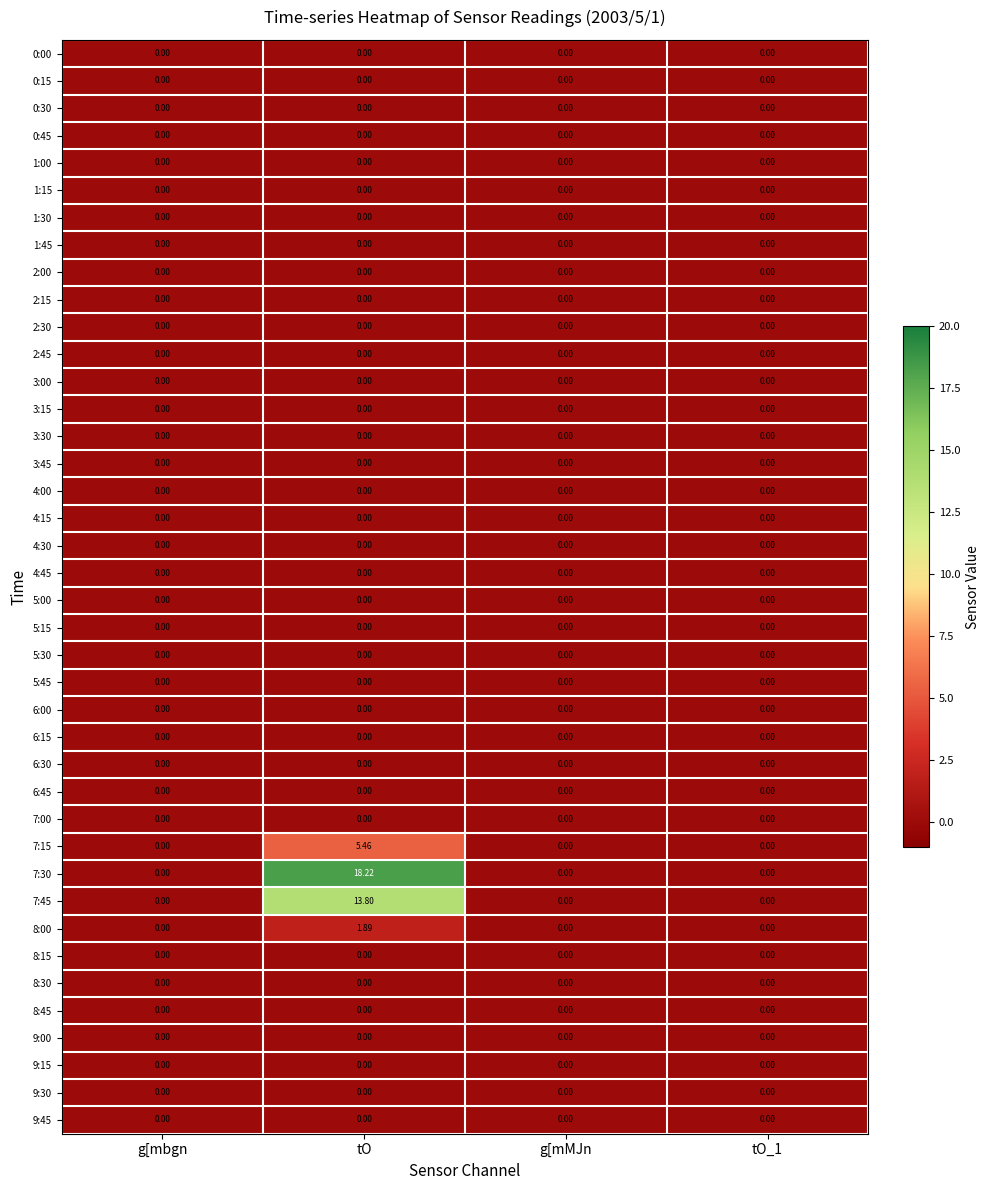

At which category is the sum across all series the highest?

tO